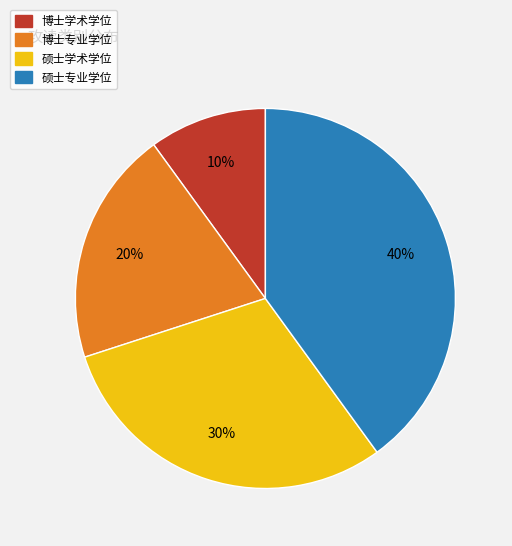

What percentage is the 博士学术学位 slice, to the nearest percent?

10%